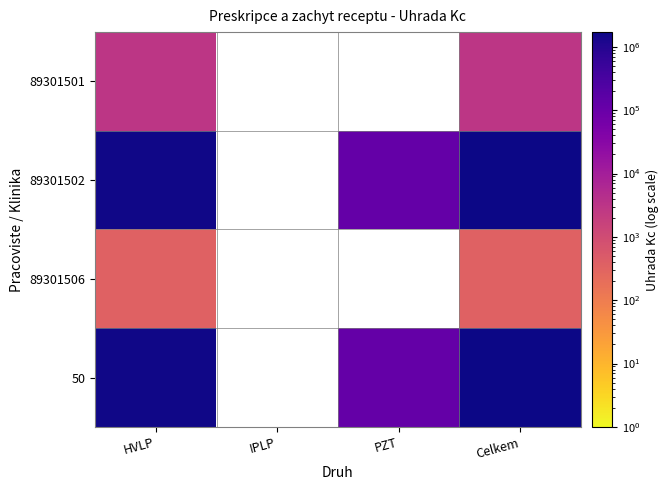

The value of 89301501 at Celkem is 2895.2. True or false?

True